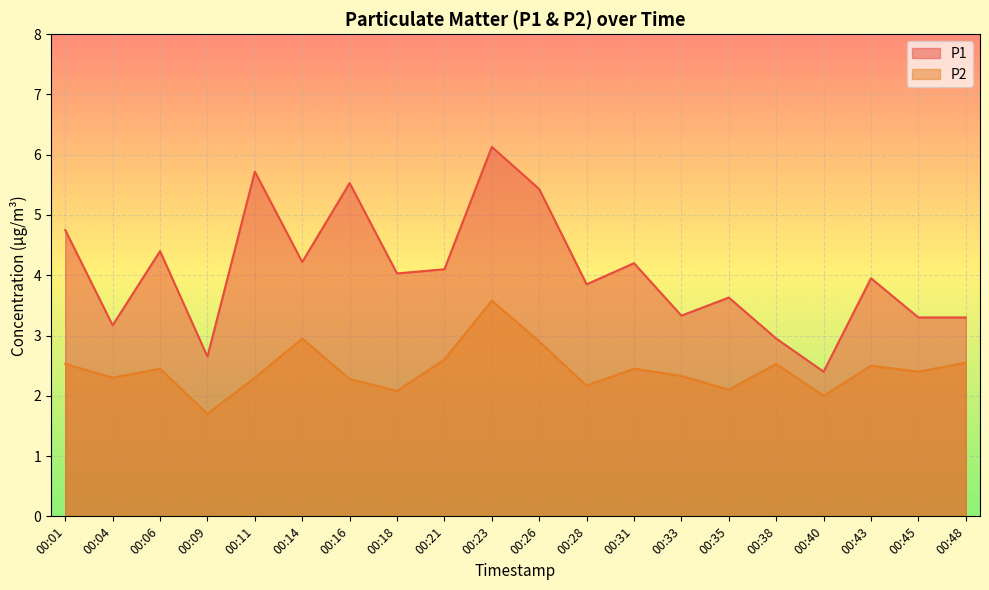

What is the difference between the P2 values at 00:21 and 00:31?

0.1